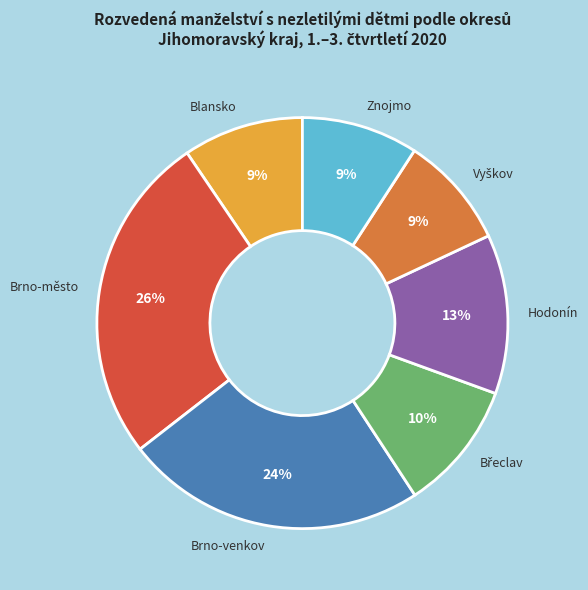

Is Brno-město the majority of the pie?

No